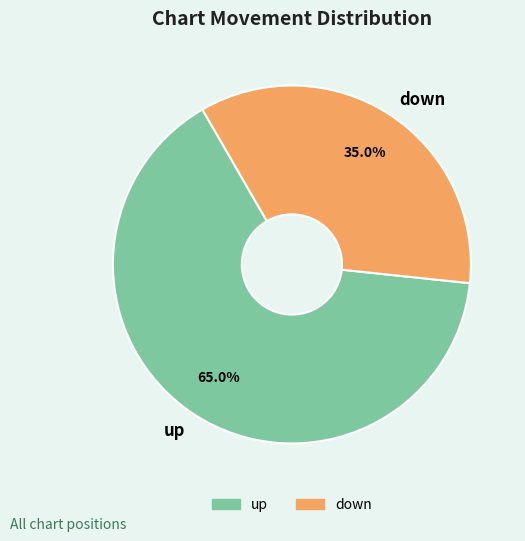

What percentage is NOT represented by down?

65.0%